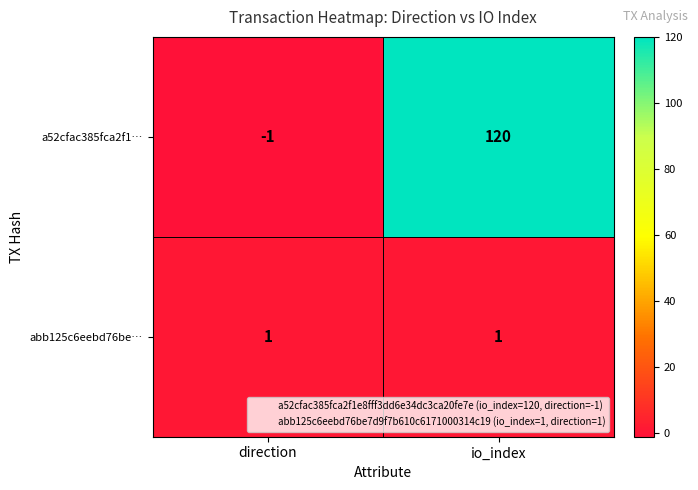

Reading left to right, what are all the values shown in this chart?

a52cfac385fca2f1…: -1	120
abb125c6eebd76be…: 1	1